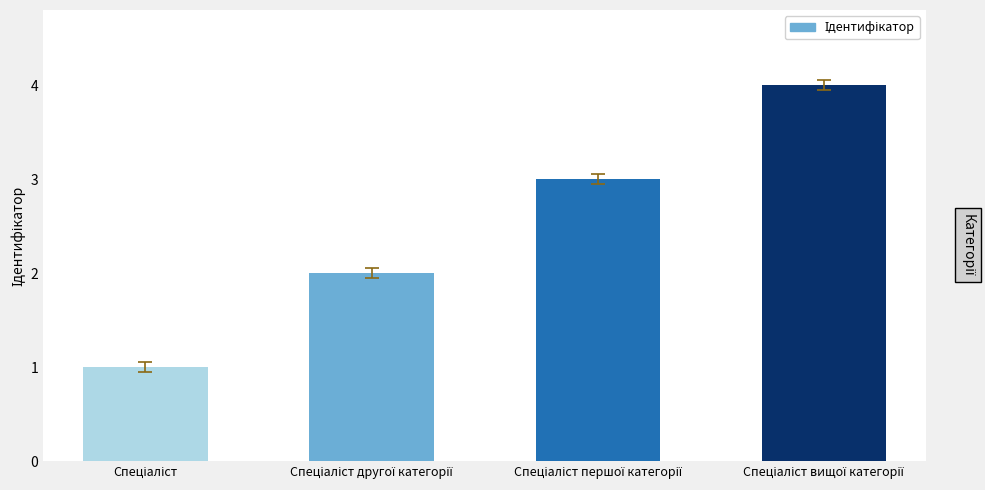

Reading left to right, transcribe all the data shown in this chart.

1	2	3	4